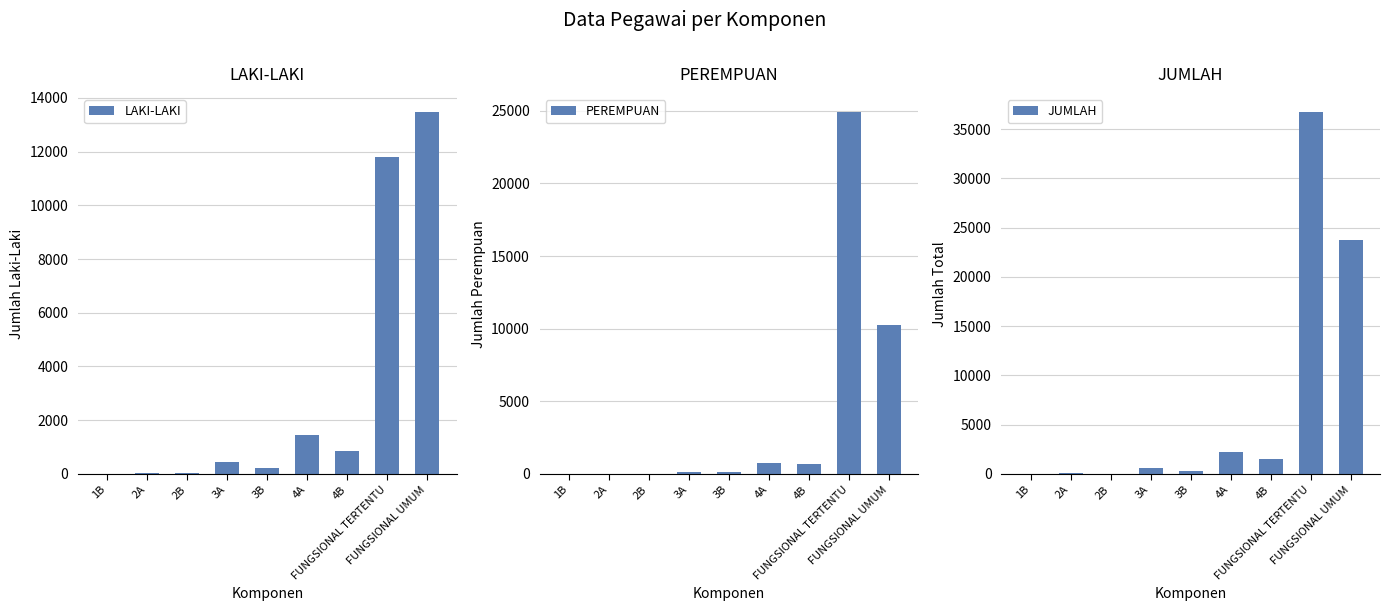

At which label does JUMLAH reach its peak?

FUNGSIONAL TERTENTU